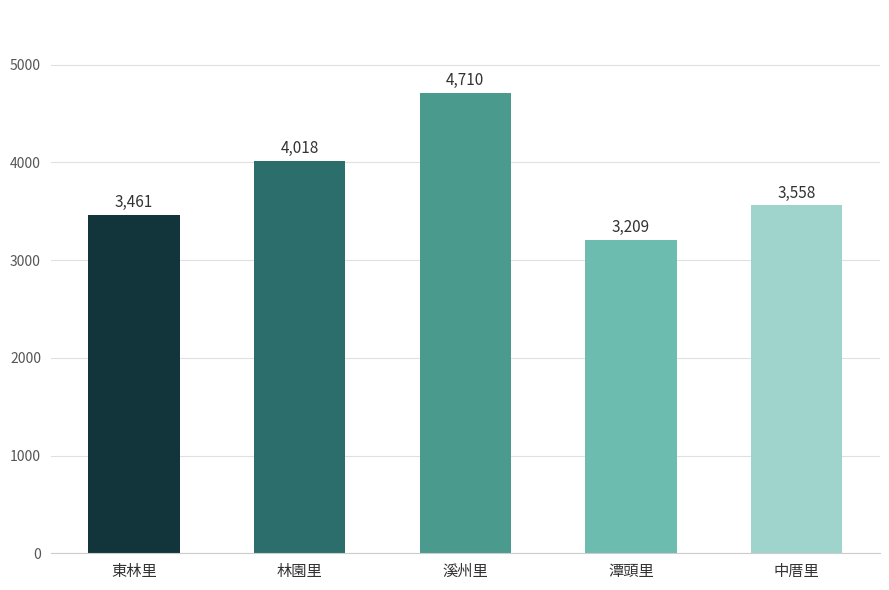

Reading left to right, list all the values displayed in this chart.

3461	4018	4710	3209	3558